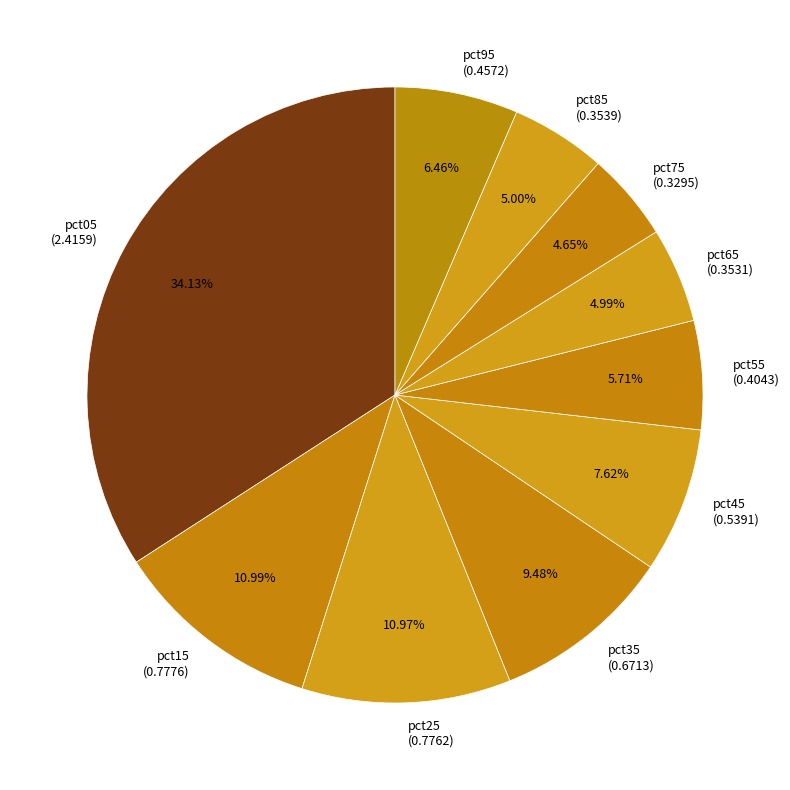

Does pct55 (0.4043) account for over 50% of the chart?

No